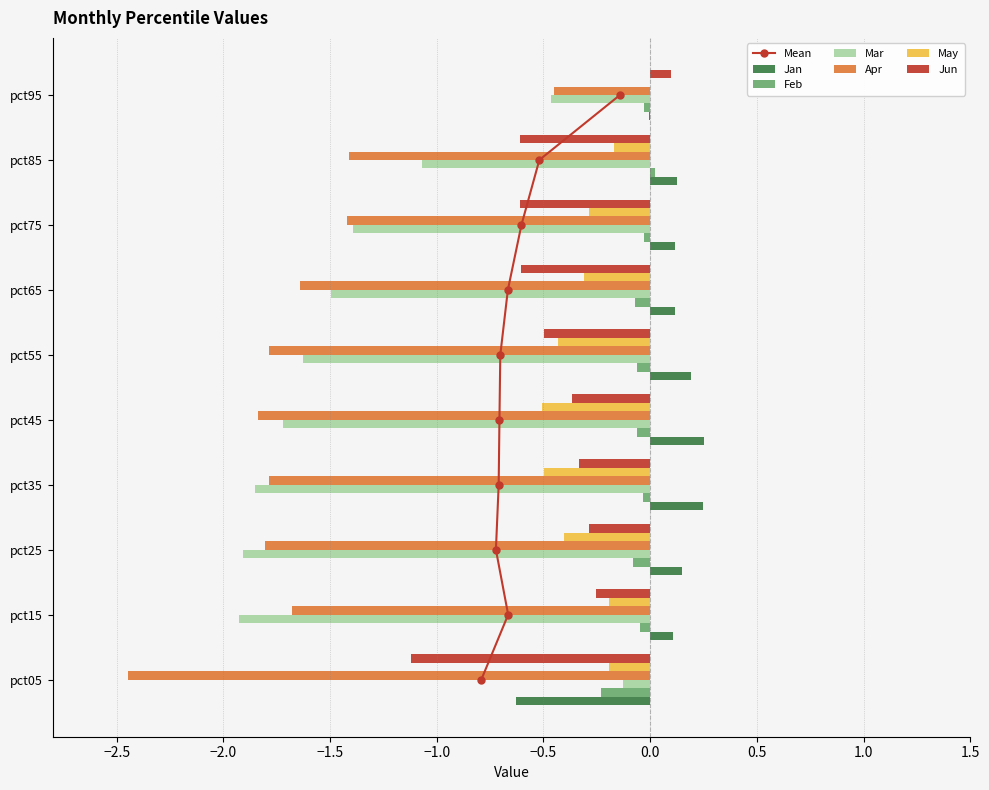

True or false: Apr has a value of -1.2 at pct35.

False